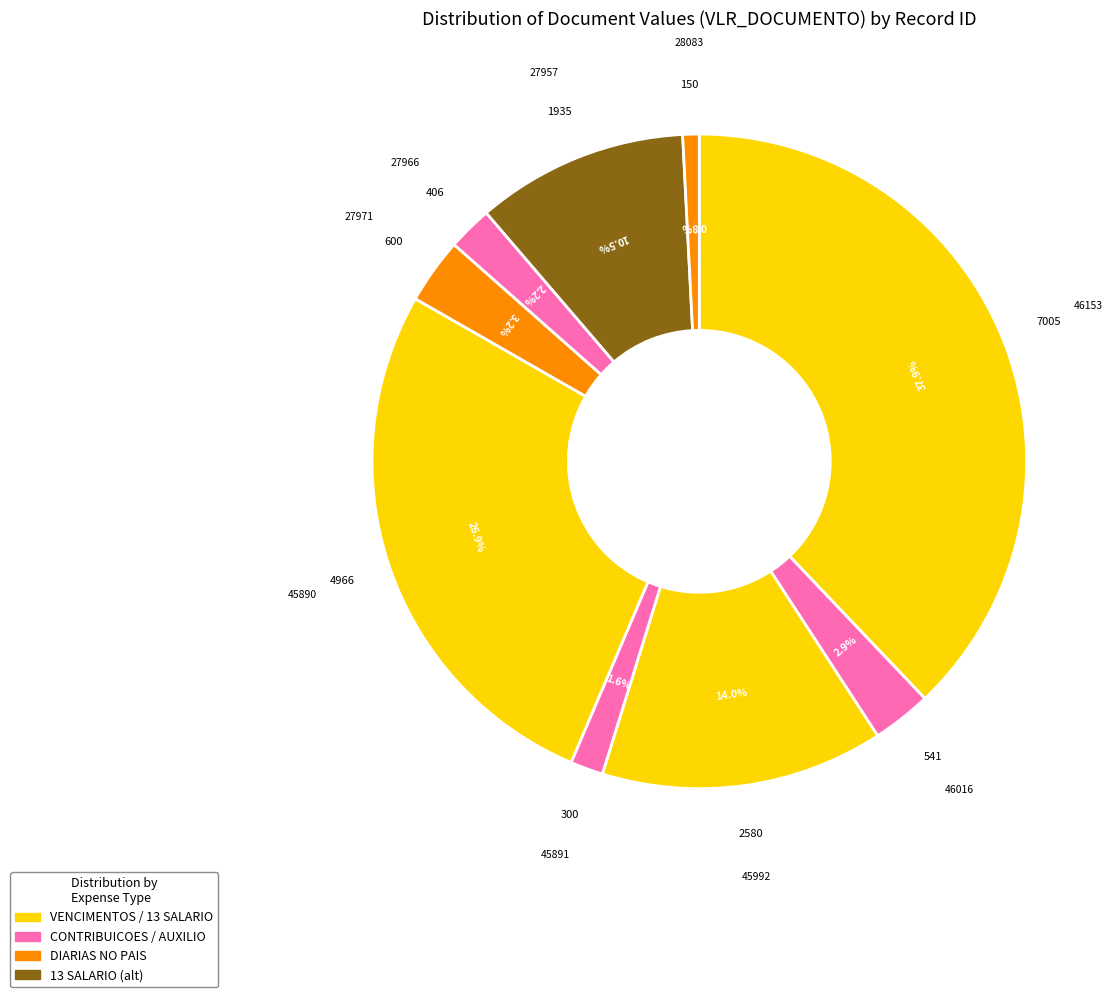

How many slices are in this pie chart?

9